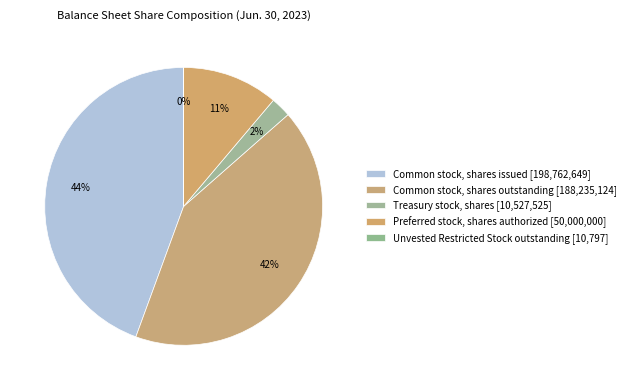

How many slices are in this pie chart?

5